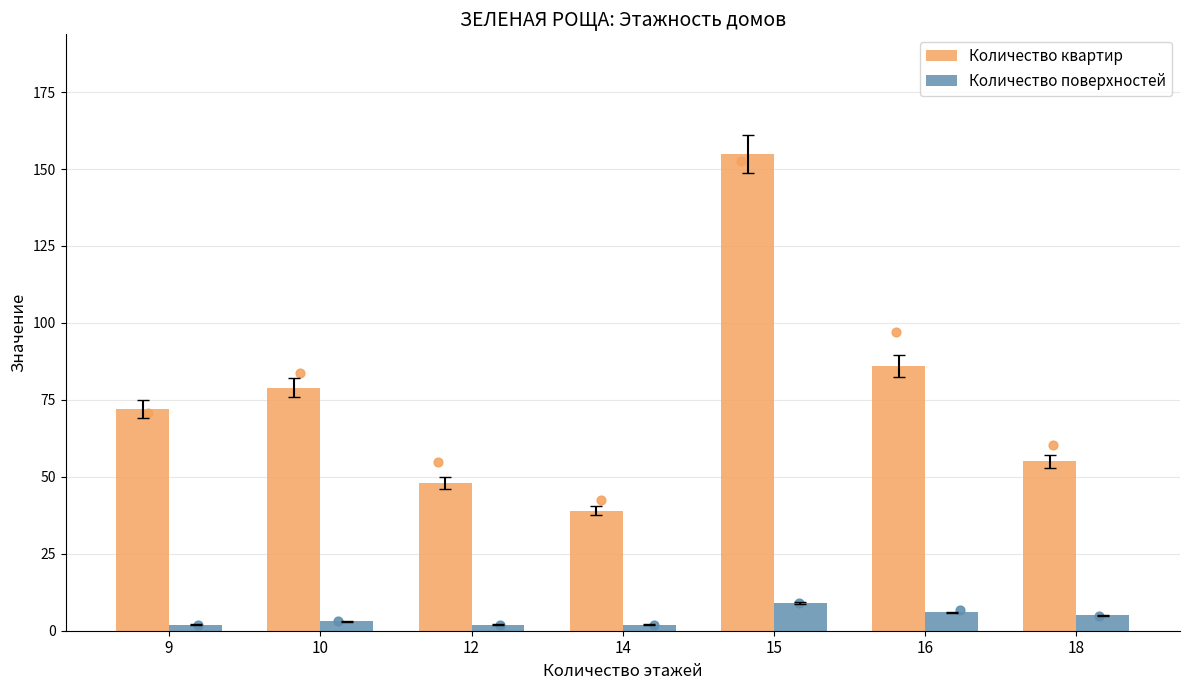

Which series reaches the maximum Y coordinate?

Количество квартир